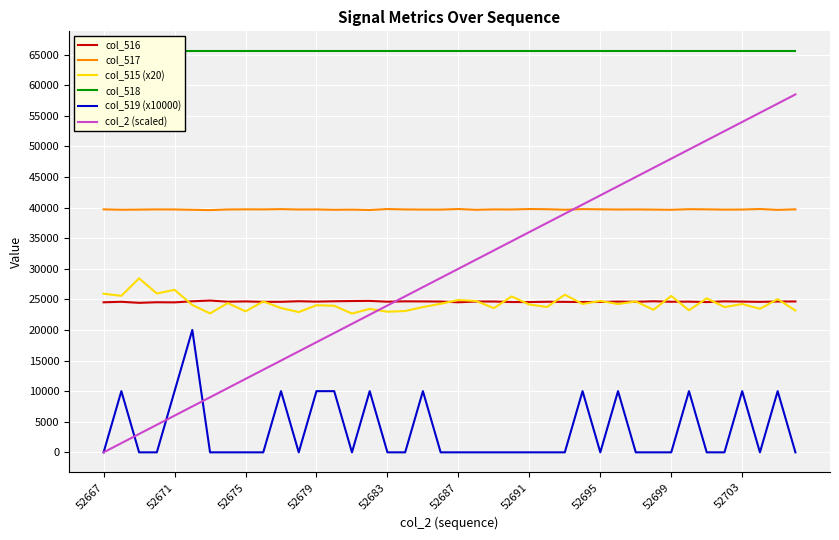

What is the difference between the maximum and minimum values in the col_519 (x10000) series?

20000